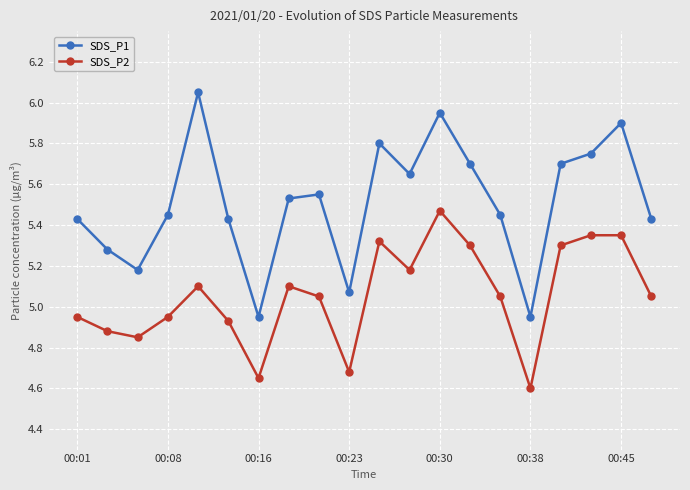

True or false: SDS_P2 and SDS_P1 cross at least once.

False